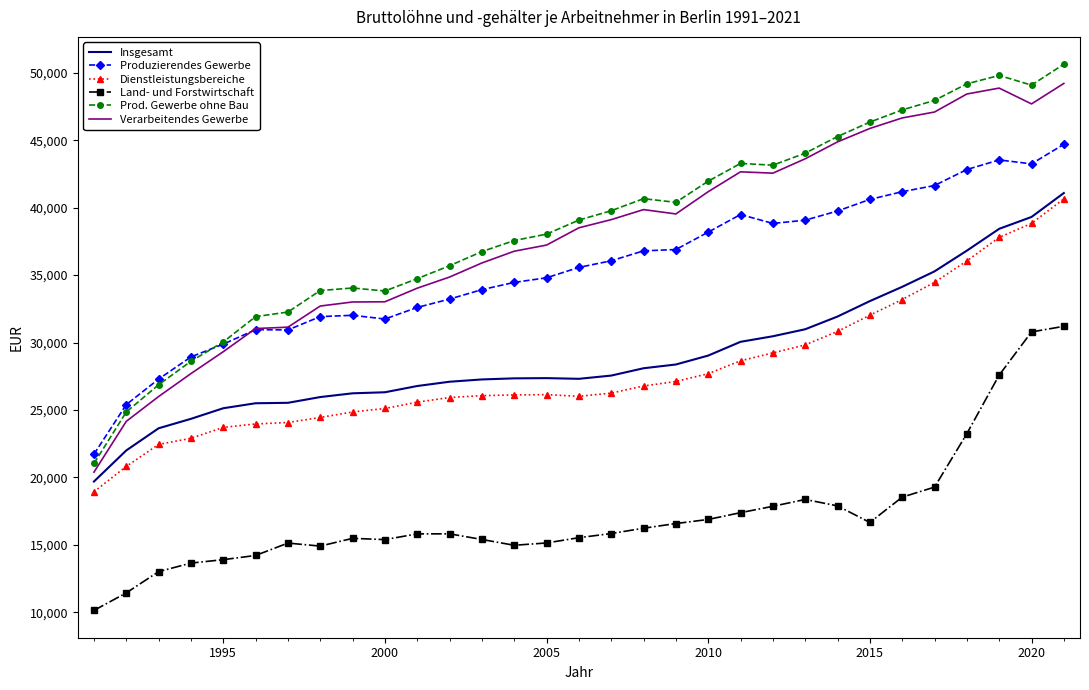

What is the minimum value for Produzierendes Gewerbe?

21717